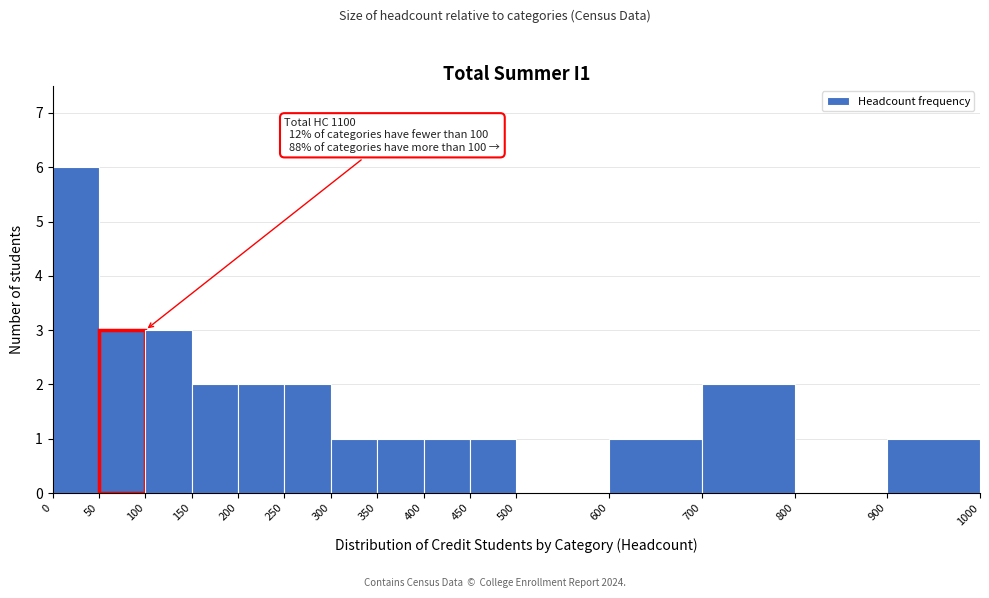

Over which range of the x-axis is the bar tallest?

0 to 50